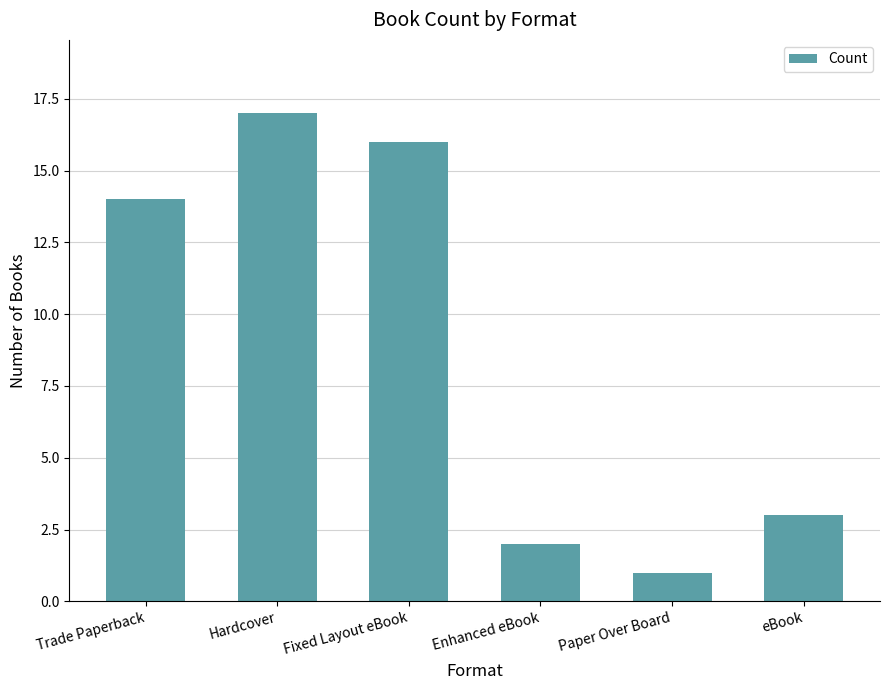

List the labels in order of value, smallest first.

Paper Over Board, Enhanced eBook, eBook, Trade Paperback, Fixed Layout eBook, Hardcover